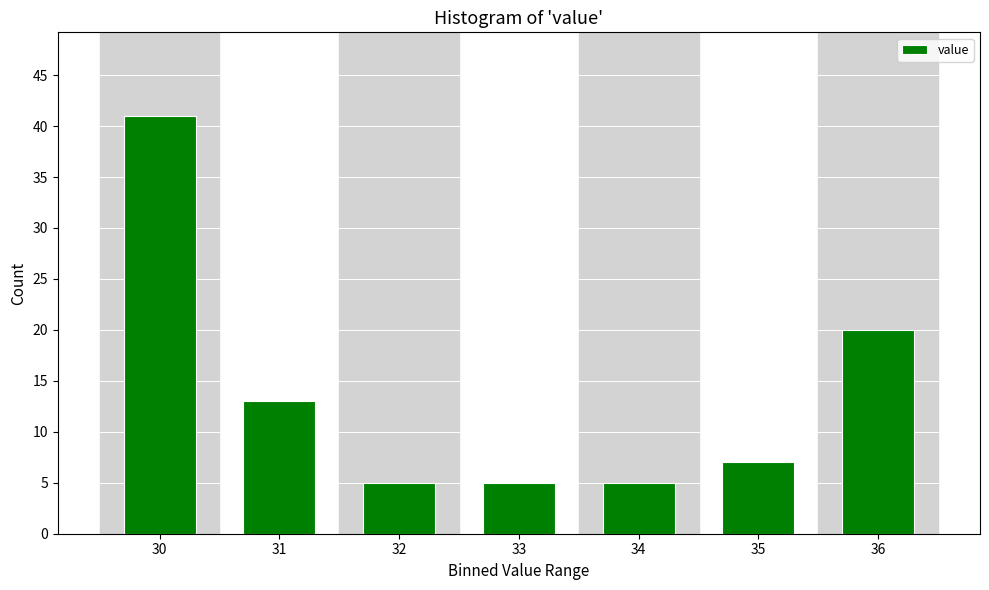

Reading left to right, what are all the values shown in this chart?

41	13	5	5	5	7	20